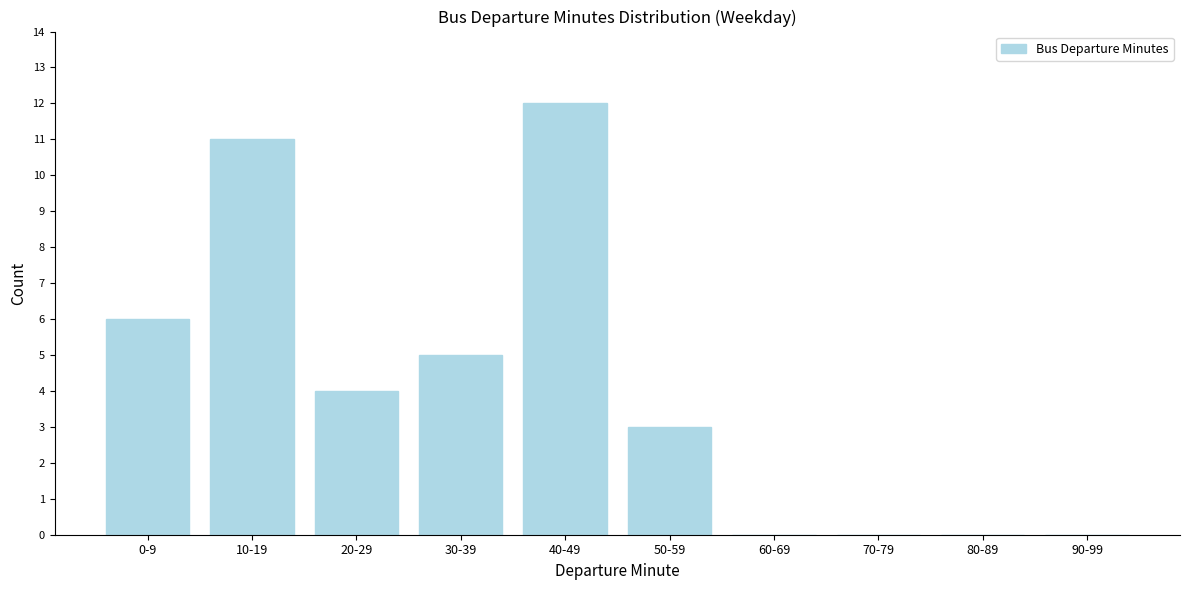

Reading right to left, what are all the values shown in this chart?

90-99=0	80-89=0	70-79=0	60-69=0	50-59=3	40-49=12	30-39=5	20-29=4	10-19=11	0-9=6